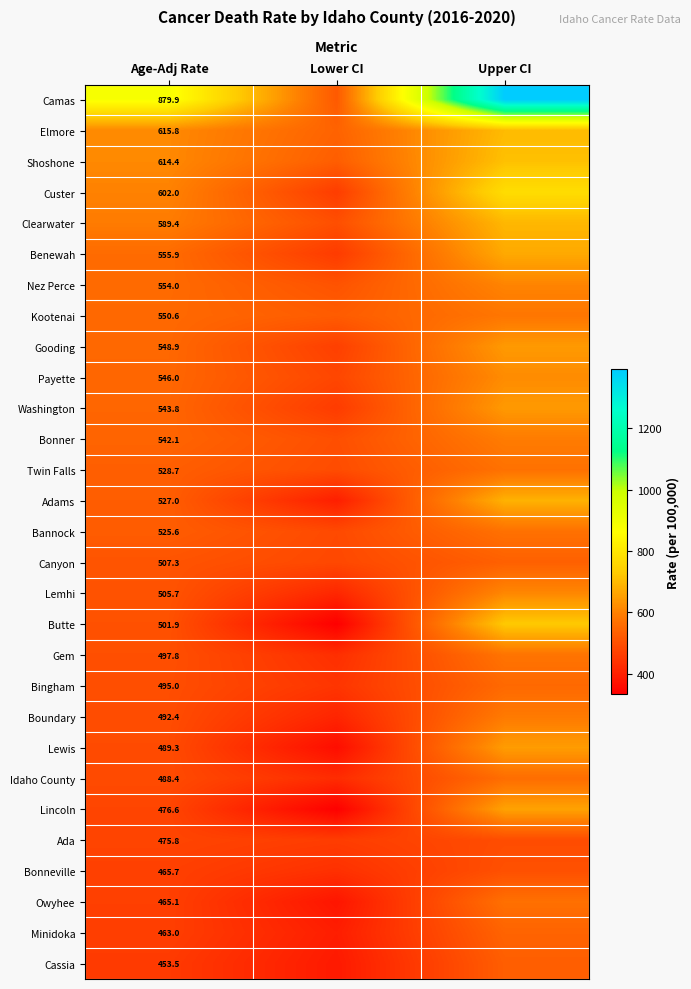

At Age-Adj Rate, list the series in order from largest to smallest.

Camas, Elmore, Shoshone, Custer, Clearwater, Benewah, Nez Perce, Kootenai, Gooding, Payette, Washington, Bonner, Twin Falls, Adams, Bannock, Canyon, Lemhi, Butte, Gem, Bingham, Boundary, Lewis, Idaho County, Lincoln, Ada, Bonneville, Owyhee, Minidoka, Cassia